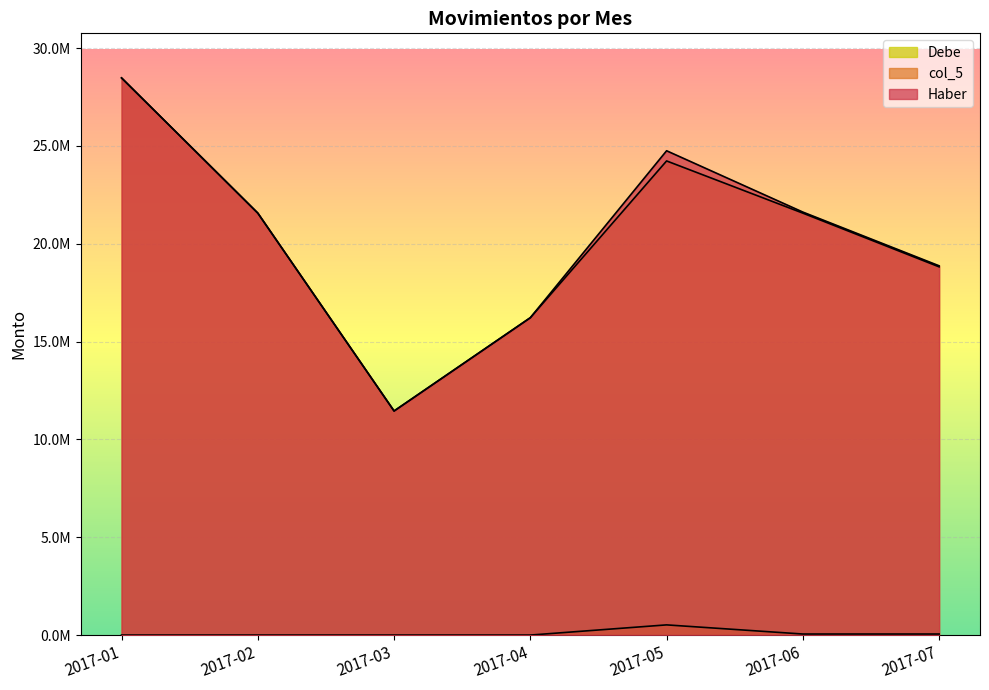

True or false: Haber has more than 1 points higher than both neighbors.

False